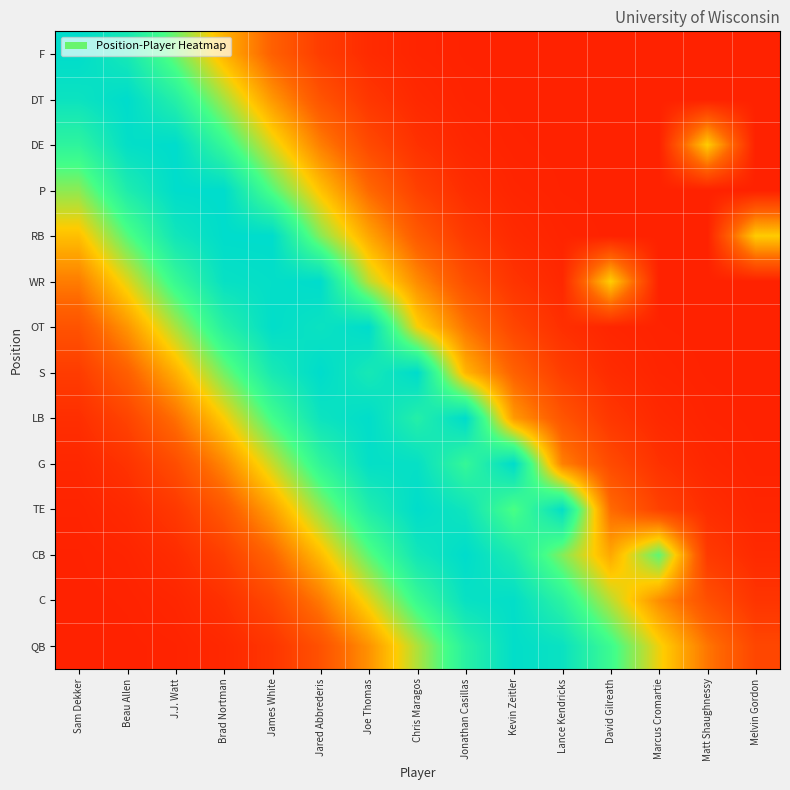

Between Joe Thomas and Jonathan Casillas, which is larger?

Joe Thomas